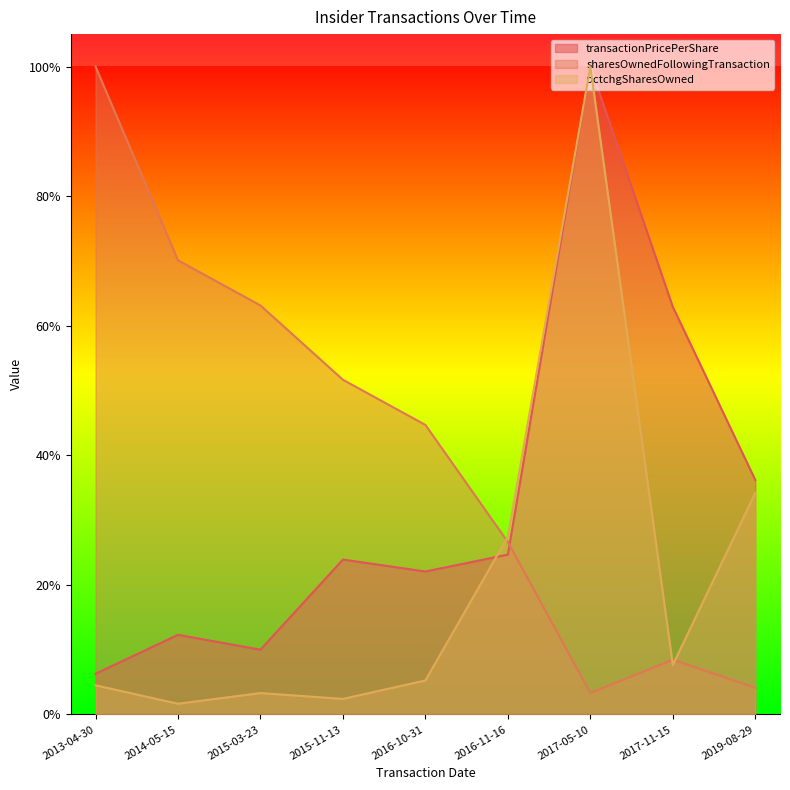

What is the label of the 3rd point from the right?

2017-05-10